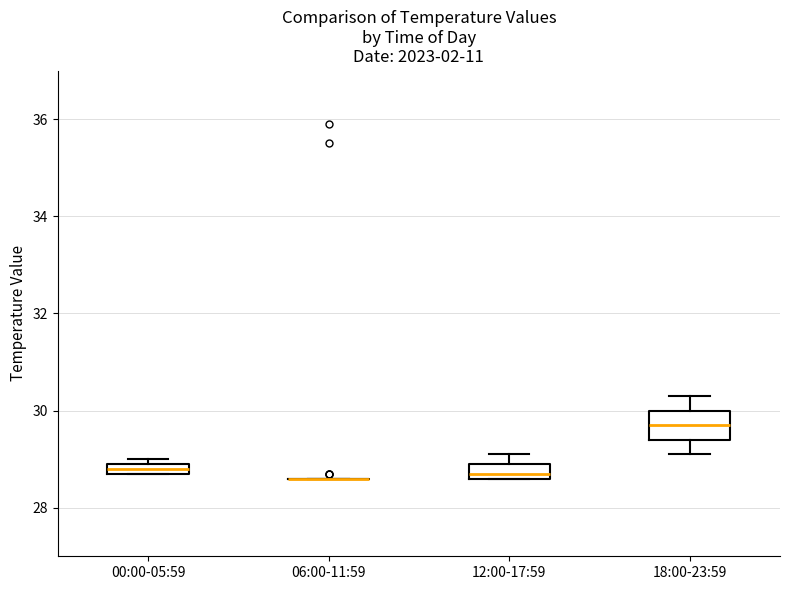

Which box is the tallest, from its lower edge to its upper edge?

18:00-23:59